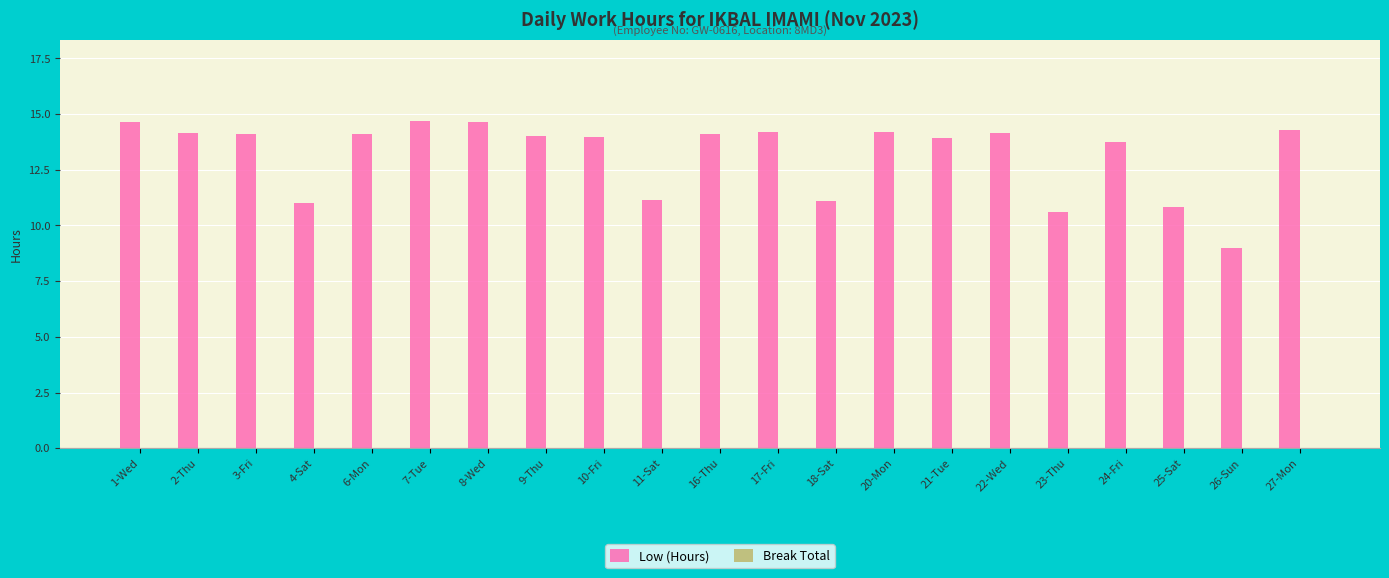

What is the difference between the values at 9-Thu and 23-Thu?

3.4